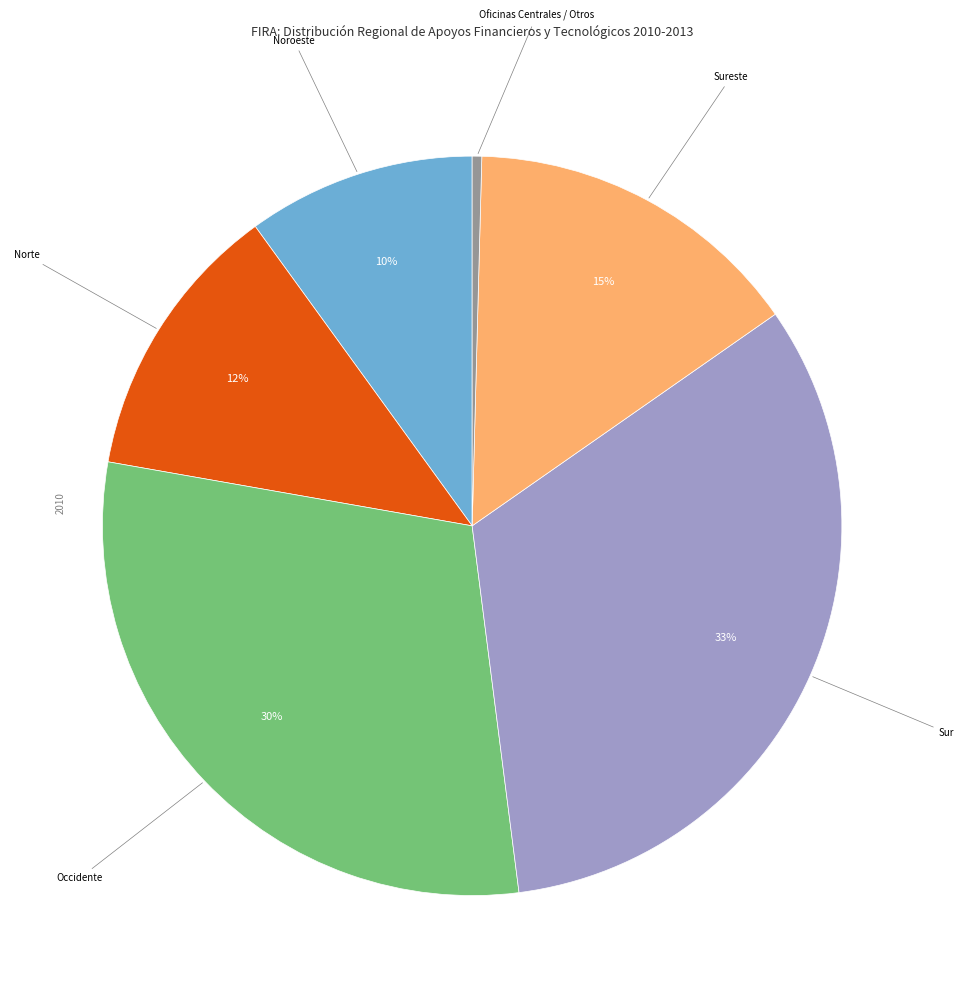

Which has a higher value, Noroeste or Sur?

Sur